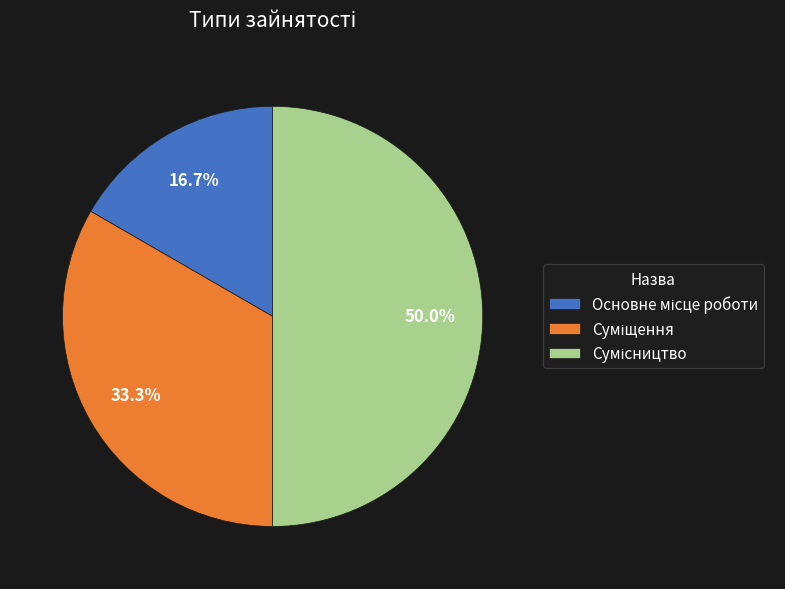

Is it true that Основне місце роботи is 11% of the pie?

False